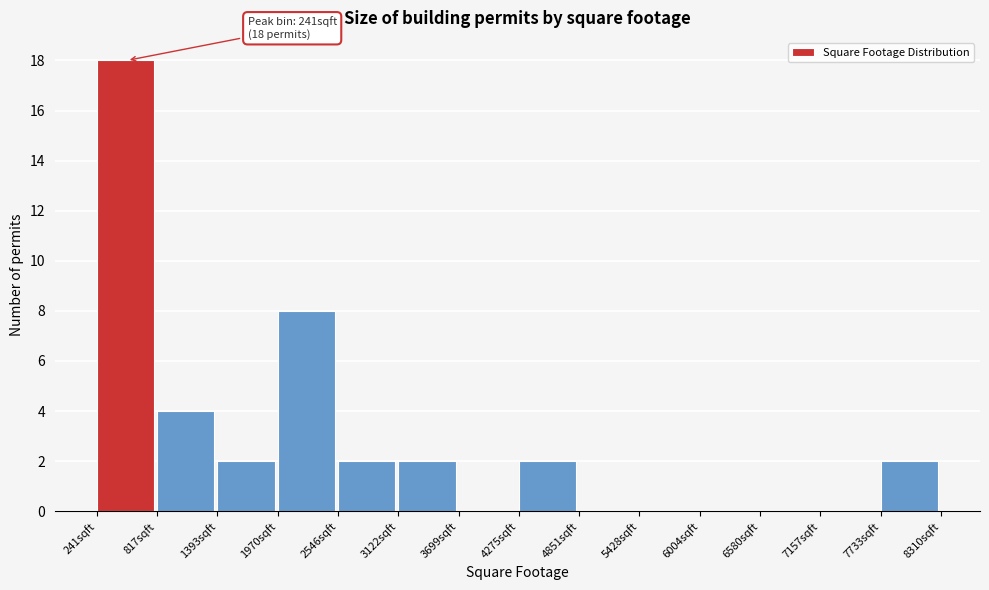

Which range on the x-axis has the tallest bar?

200 to 800